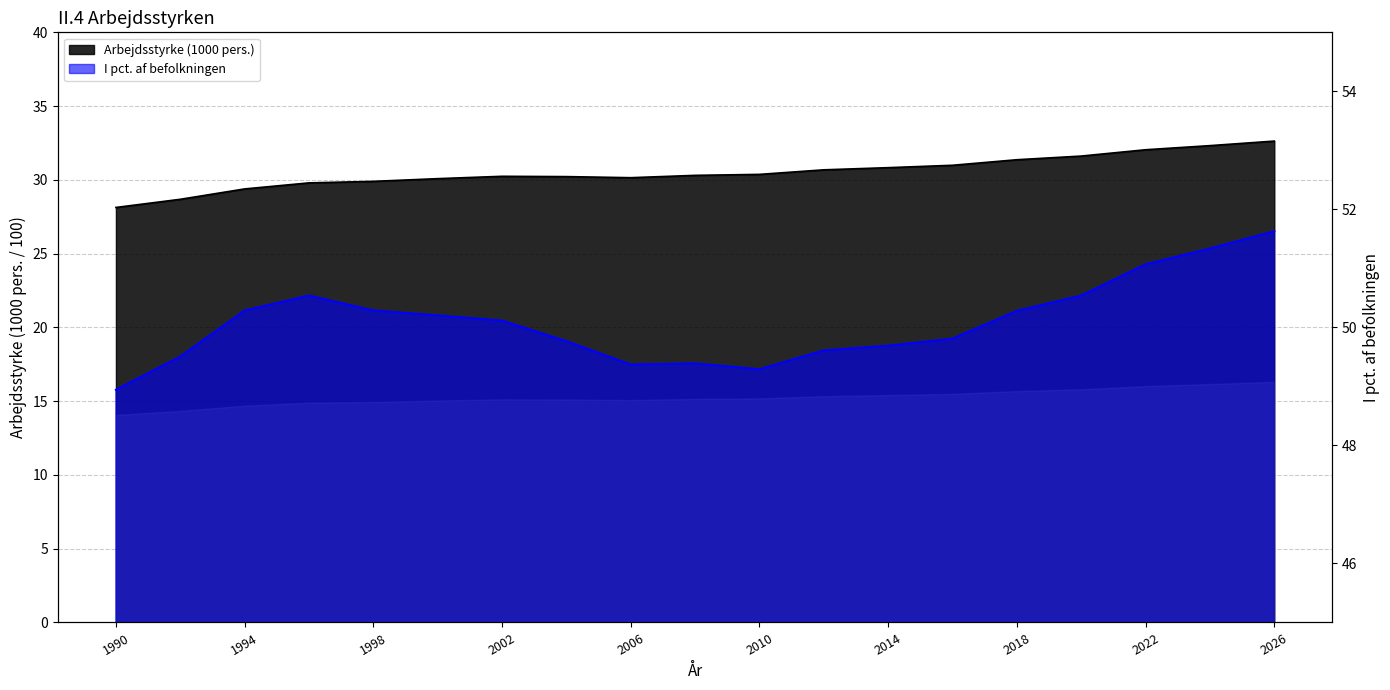

Rank the series at 1990 from lowest to highest value.

Arbejdsstyrke (1000 pers.), I pct. af befolkningen